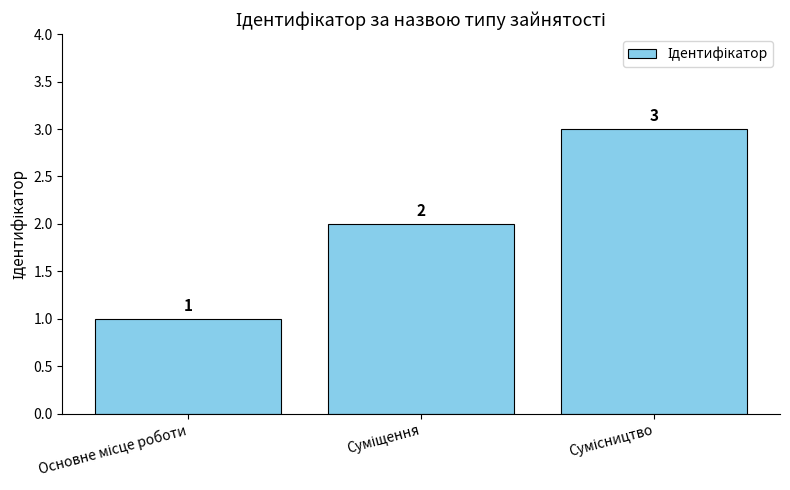

What is the greatest value displayed?

3